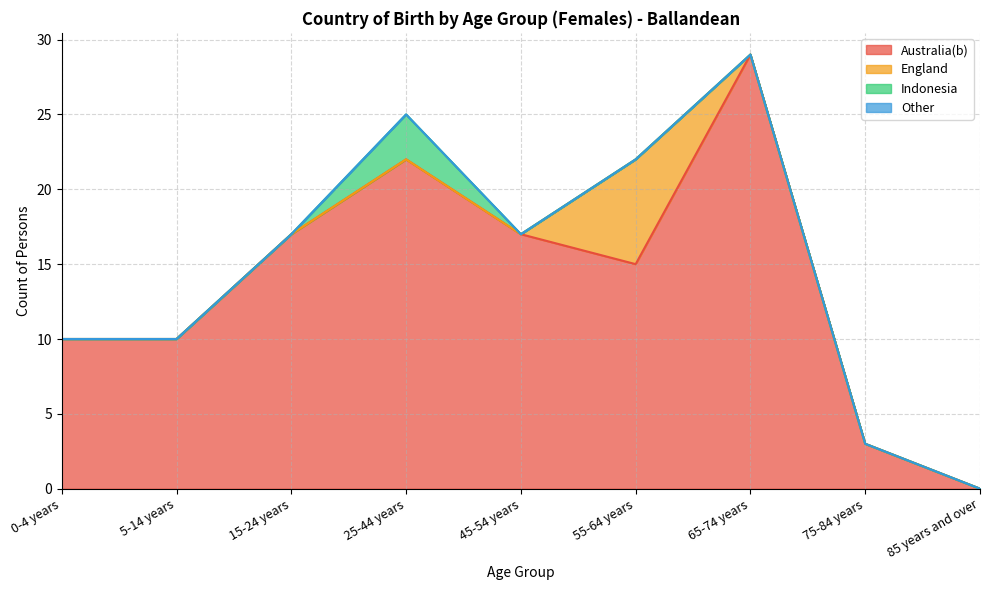

What is the difference between the maximum and minimum values in the Indonesia series?

3